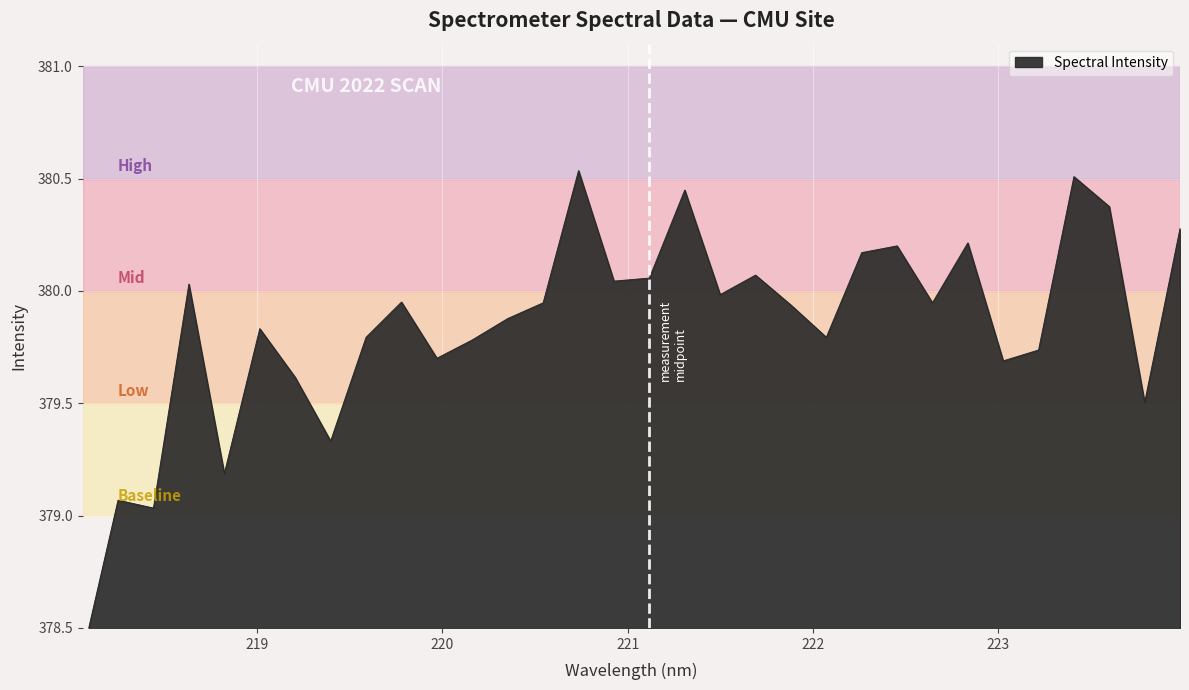

What is the label of the 10th point from the right?

222.263